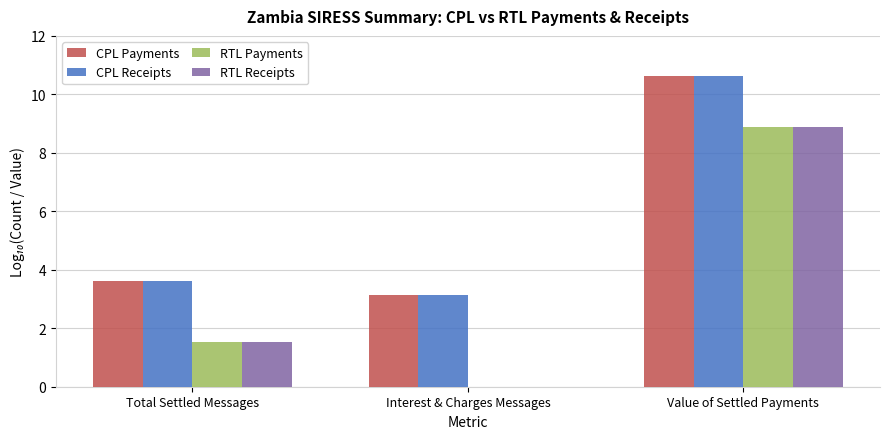

What is the average value of the CPL Receipts series?

5.8